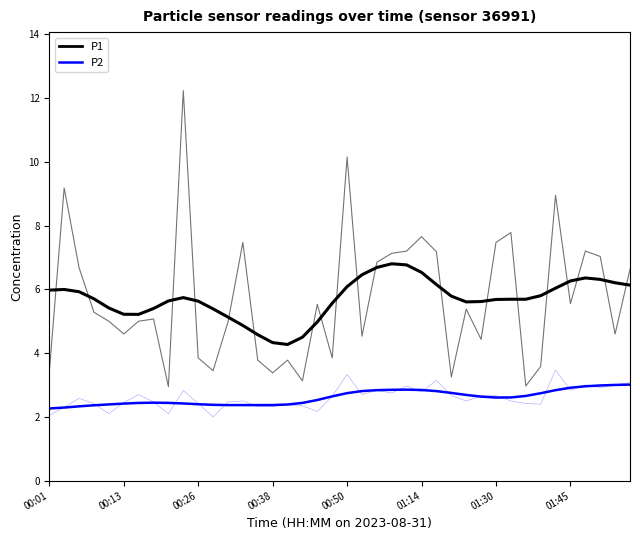

How many lines are shown in the chart?

4